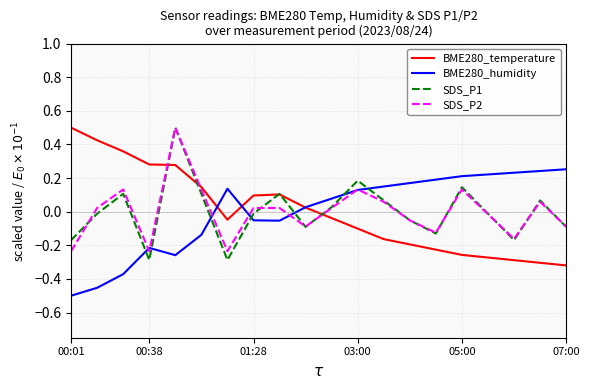

What is the maximum value for SDS_P1?

0.5